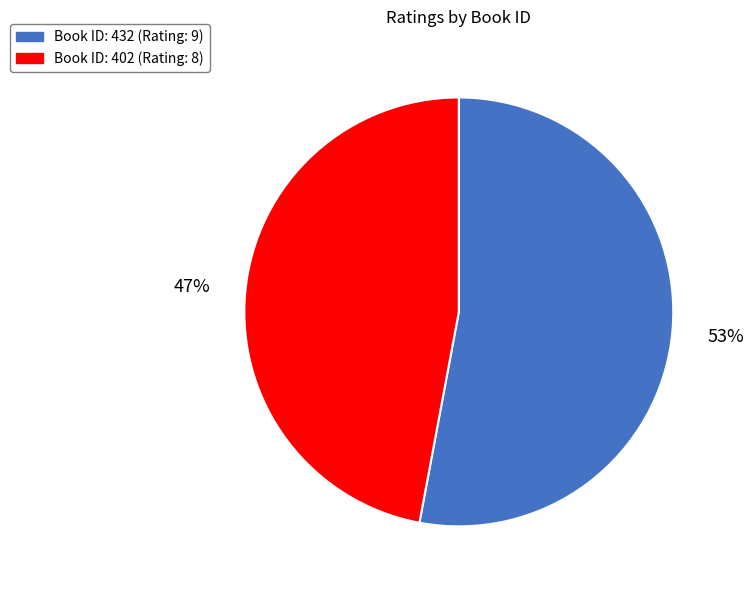

Is there a majority slice in this chart?

Yes